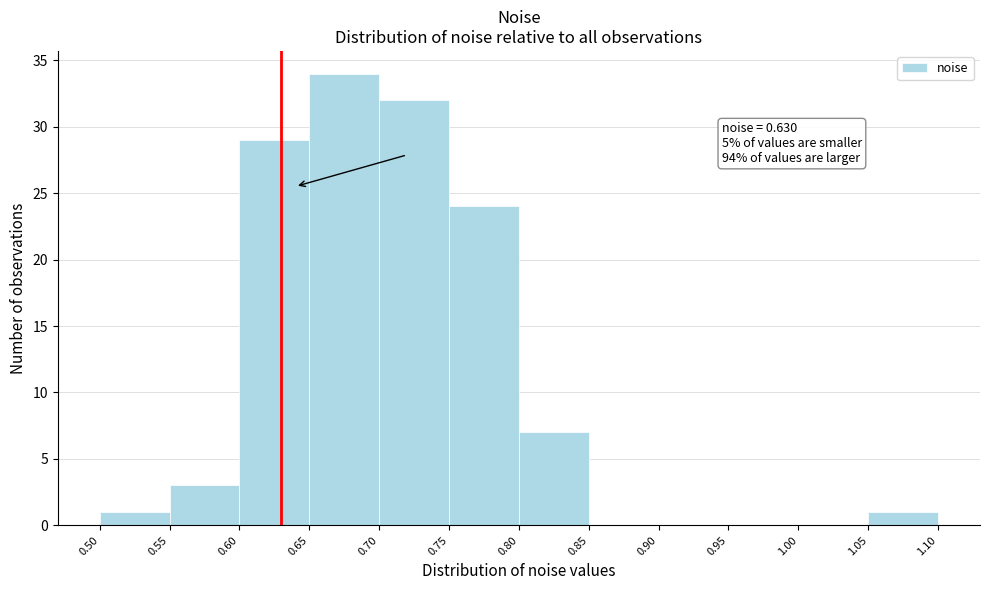

Over which range of the x-axis is the bar tallest?

0.65 to 0.70